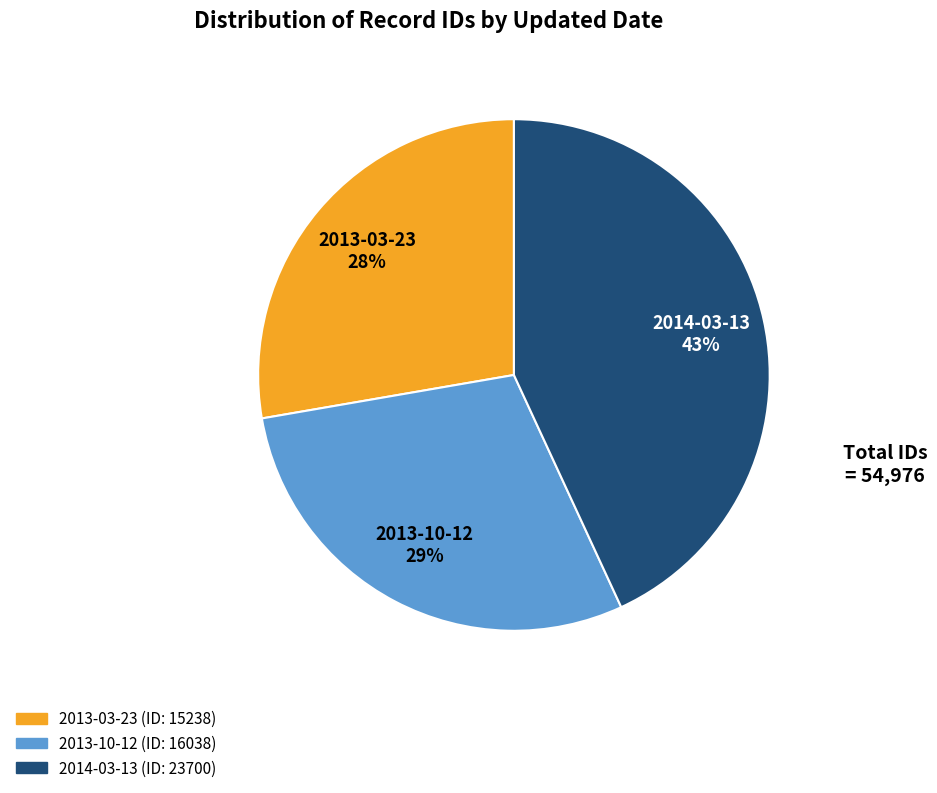

True or false: 2013-10-12 accounts for 15% of the total.

False